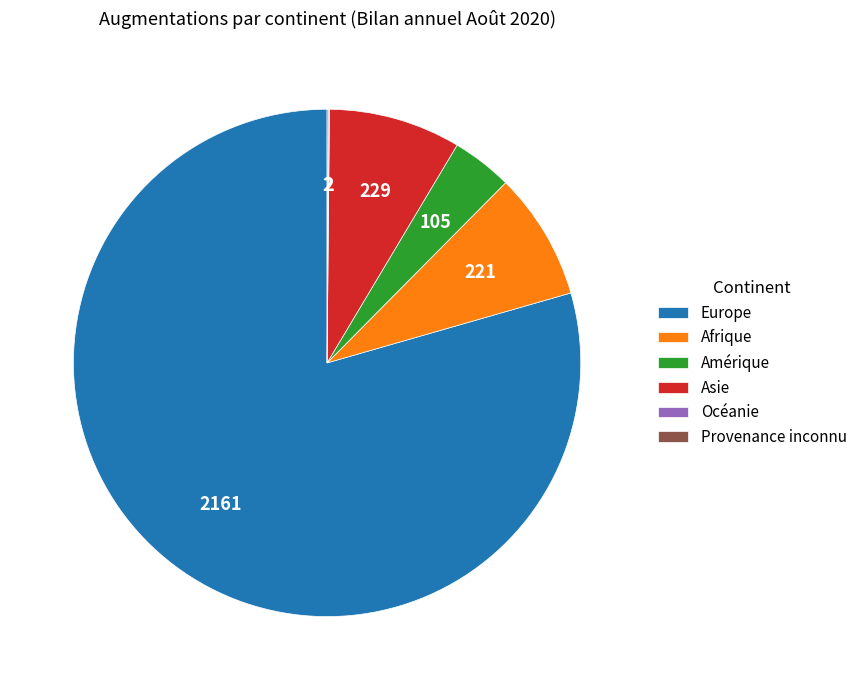

Which slice is the largest?

Europe